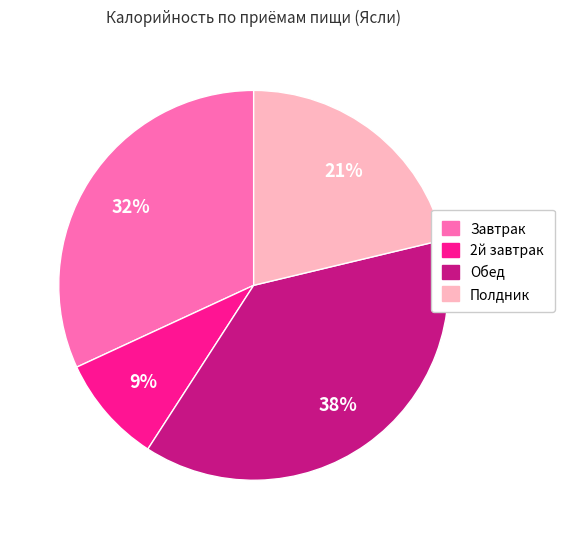

Does 2й завтрак represent more than half of the total?

No